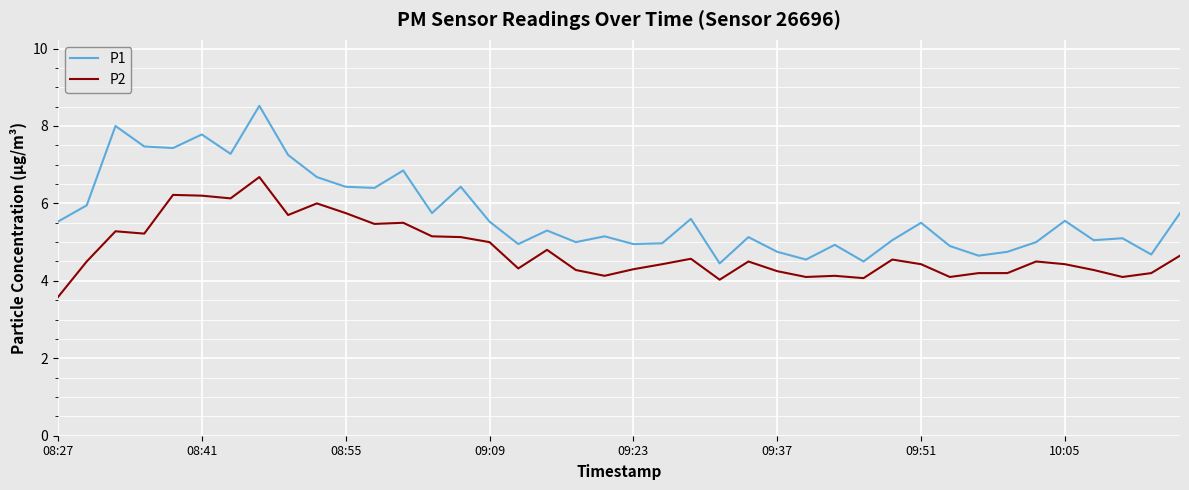

True or false: P1 and P2 intersect in this chart.

False